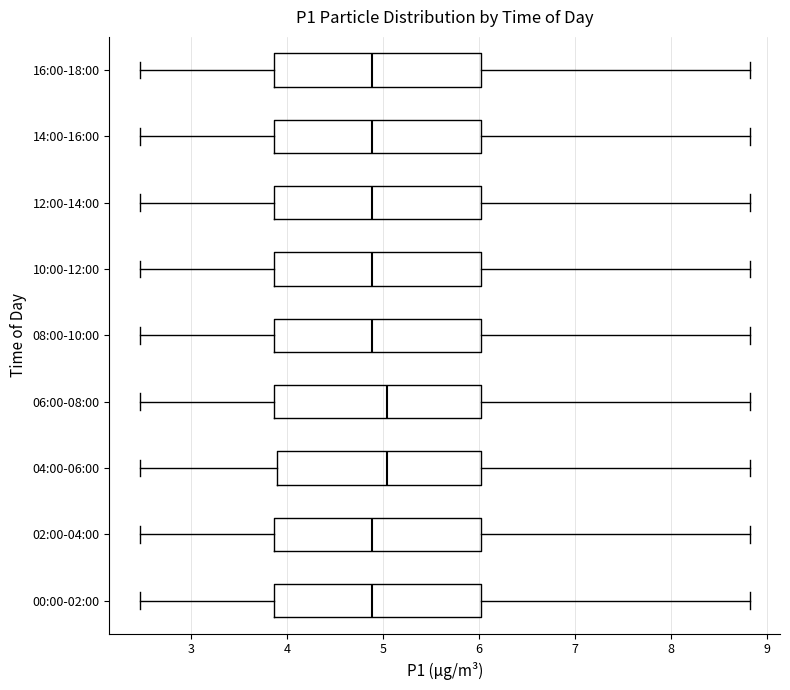

Reading bottom to top, read every box against the x-axis: the position of its median line, the range the box covers, and the ends of its whiskers. The values are not printed on the chart, so give them approximately, as read against the axis.

00:00-02:00: median 4.9, box 3.9 to 6.0, whiskers 2.5 to 8.8
02:00-04:00: median 4.9, box 3.9 to 6.0, whiskers 2.5 to 8.8
04:00-06:00: median 5.0, box 3.9 to 6.0, whiskers 2.5 to 8.8
06:00-08:00: median 5.0, box 3.9 to 6.0, whiskers 2.5 to 8.8
08:00-10:00: median 4.9, box 3.9 to 6.0, whiskers 2.5 to 8.8
10:00-12:00: median 4.9, box 3.9 to 6.0, whiskers 2.5 to 8.8
12:00-14:00: median 4.9, box 3.9 to 6.0, whiskers 2.5 to 8.8
14:00-16:00: median 4.9, box 3.9 to 6.0, whiskers 2.5 to 8.8
16:00-18:00: median 4.9, box 3.9 to 6.0, whiskers 2.5 to 8.8